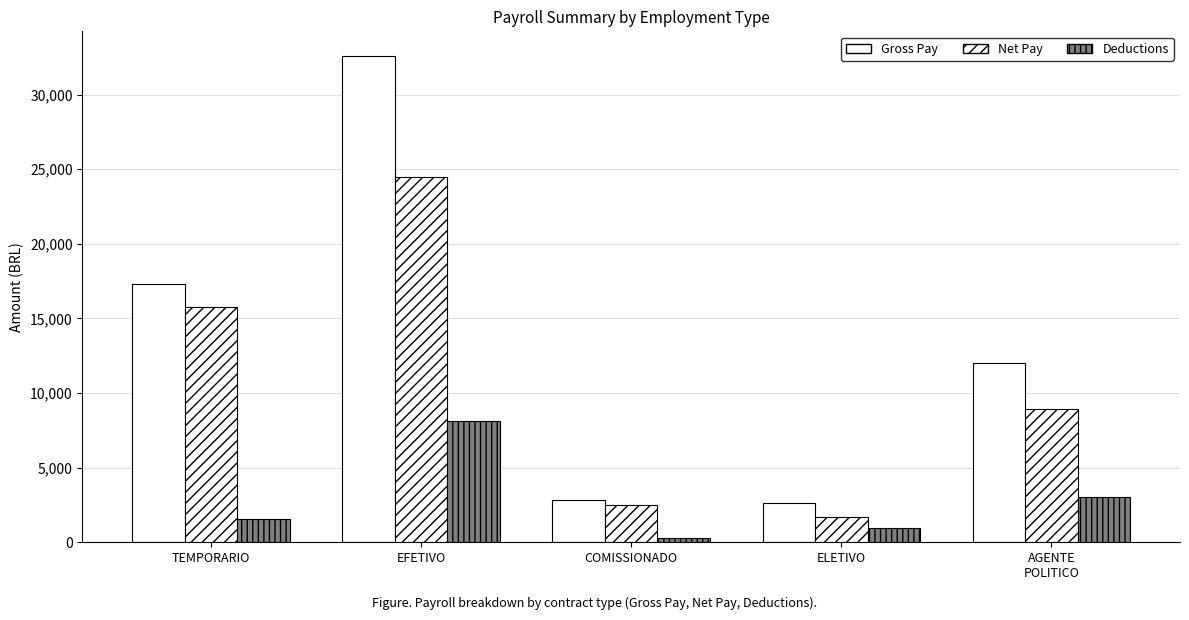

Between ELETIVO and COMISSIONADO, which is larger?

COMISSIONADO